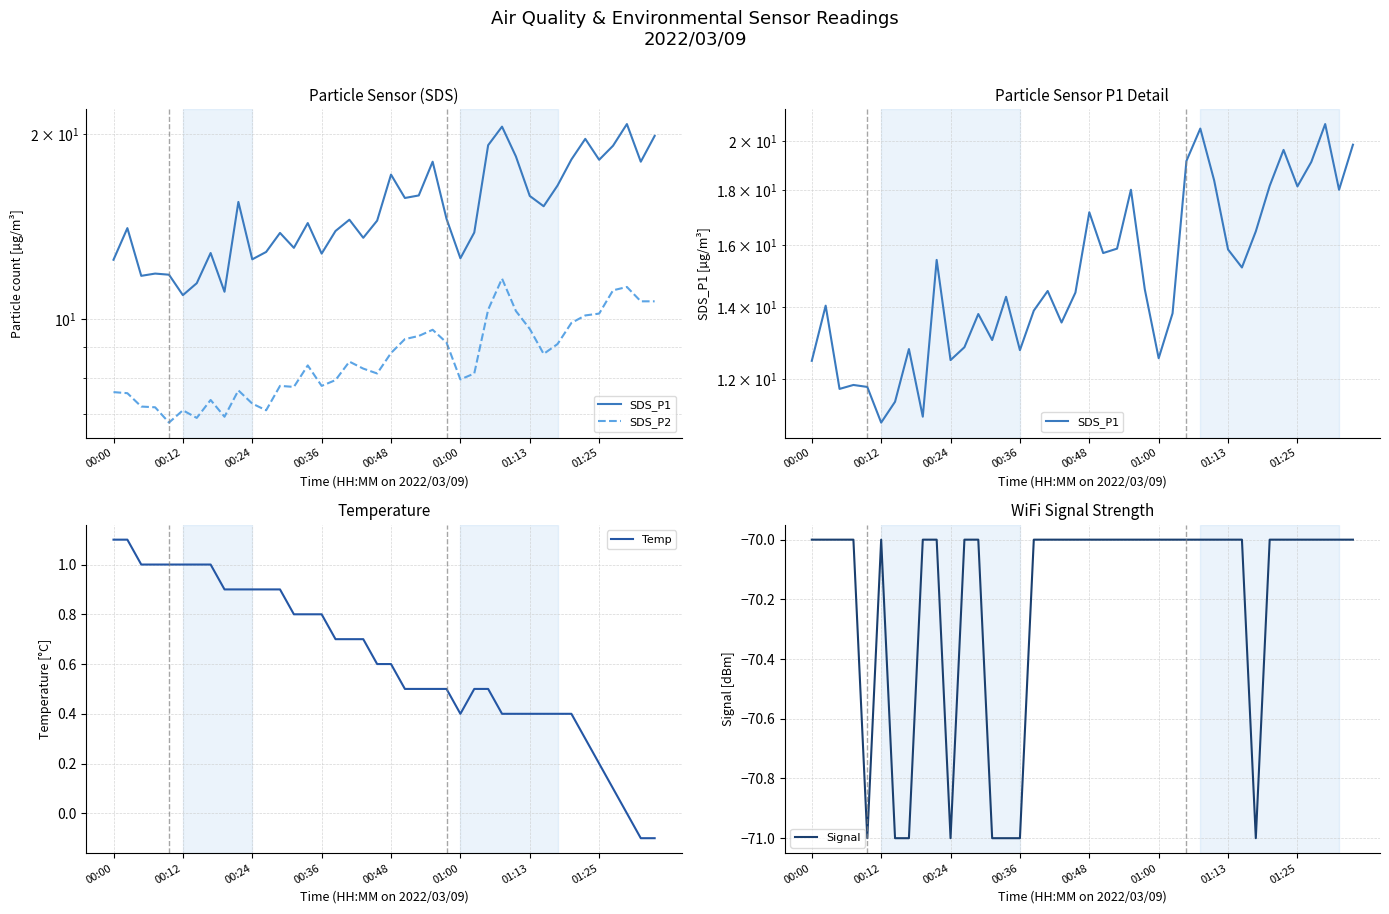

Which category has the highest value across all series?

37